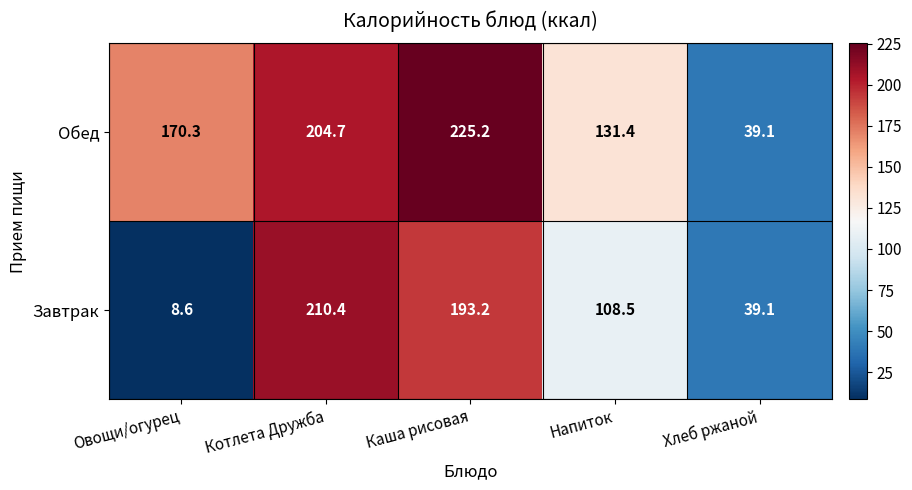

At which label is Завтрак closest to 109?

Напиток